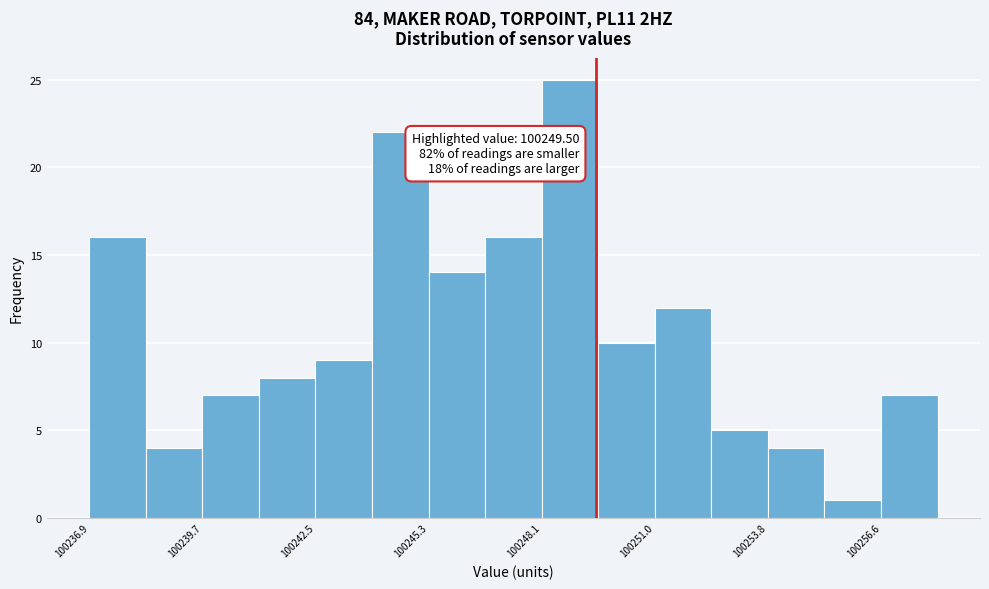

Read against the x-axis, roughly where is the centre of the tallest bar?

100249.0